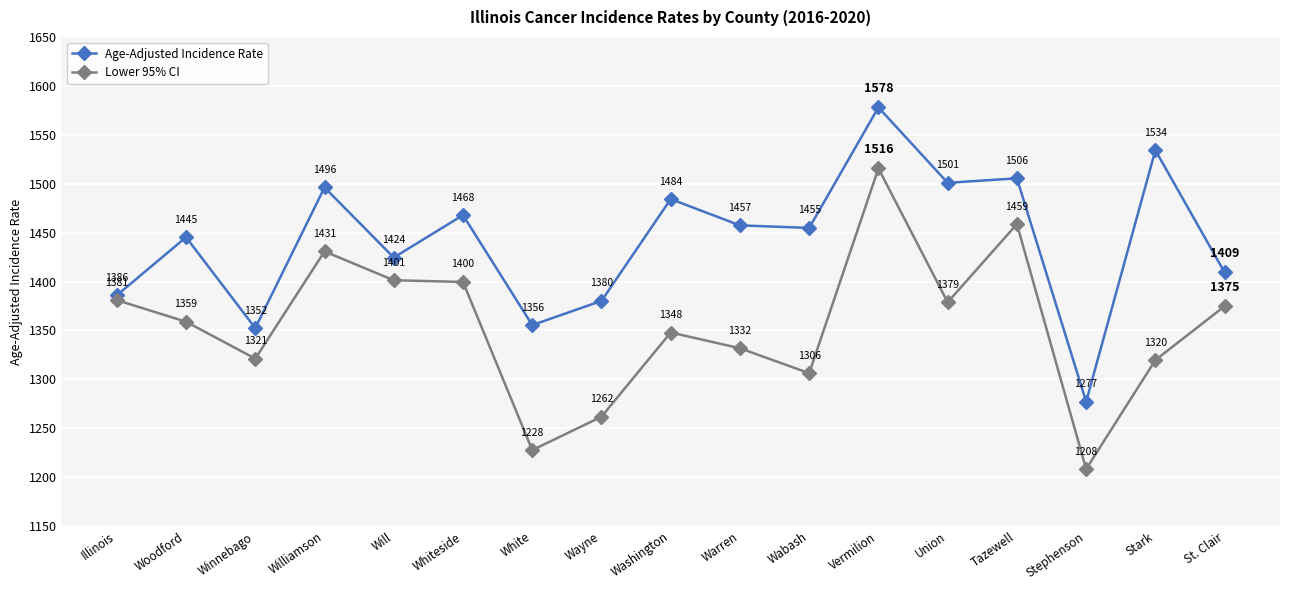

What is the value of the Age-Adjusted Incidence Rate point at the 4th from the left?

1496.2